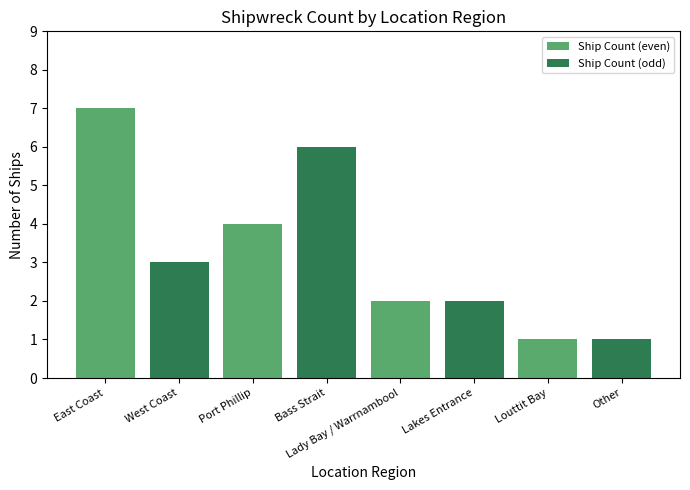

At which label is the value closest to 4?

Port Phillip